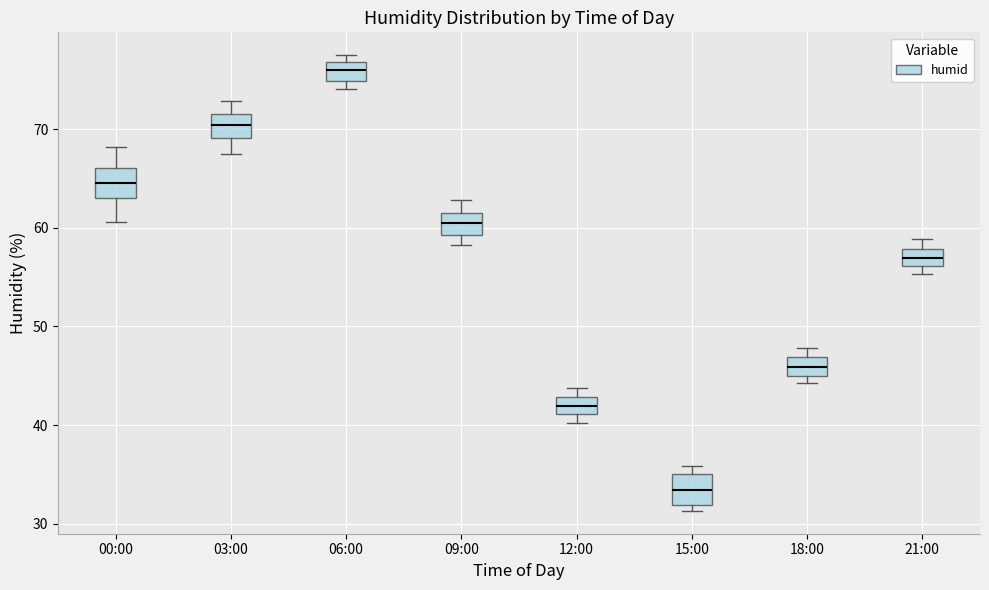

Where is the lower edge of the box for 15:00 on the y-axis? The values are not printed on the chart, so give them approximately, as read against the axis.

32